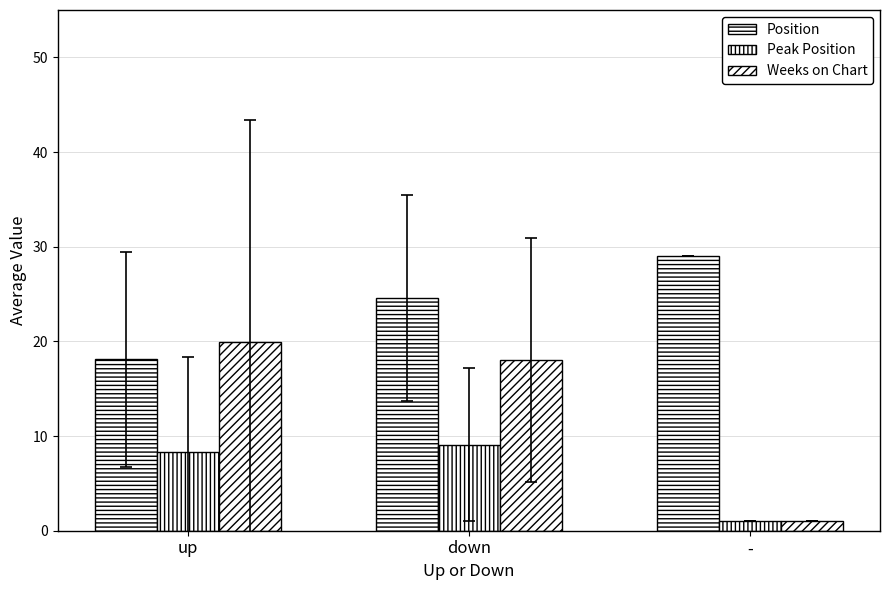

At which category is the sum across all series the highest?

down